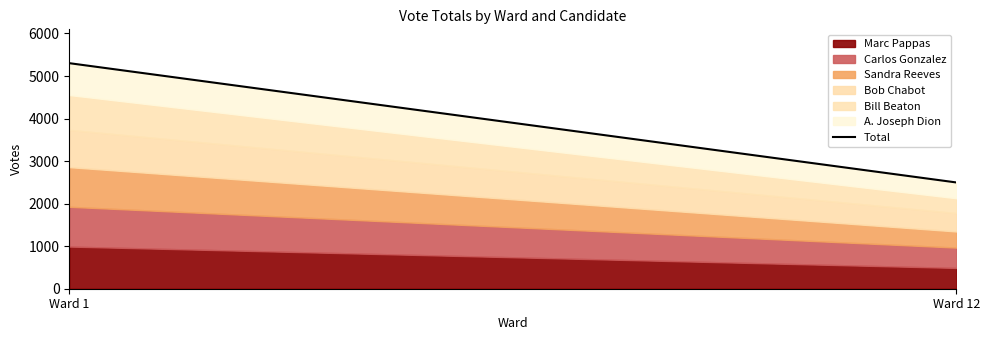

What is the change in value from Ward 1 to Ward 12?

-2804